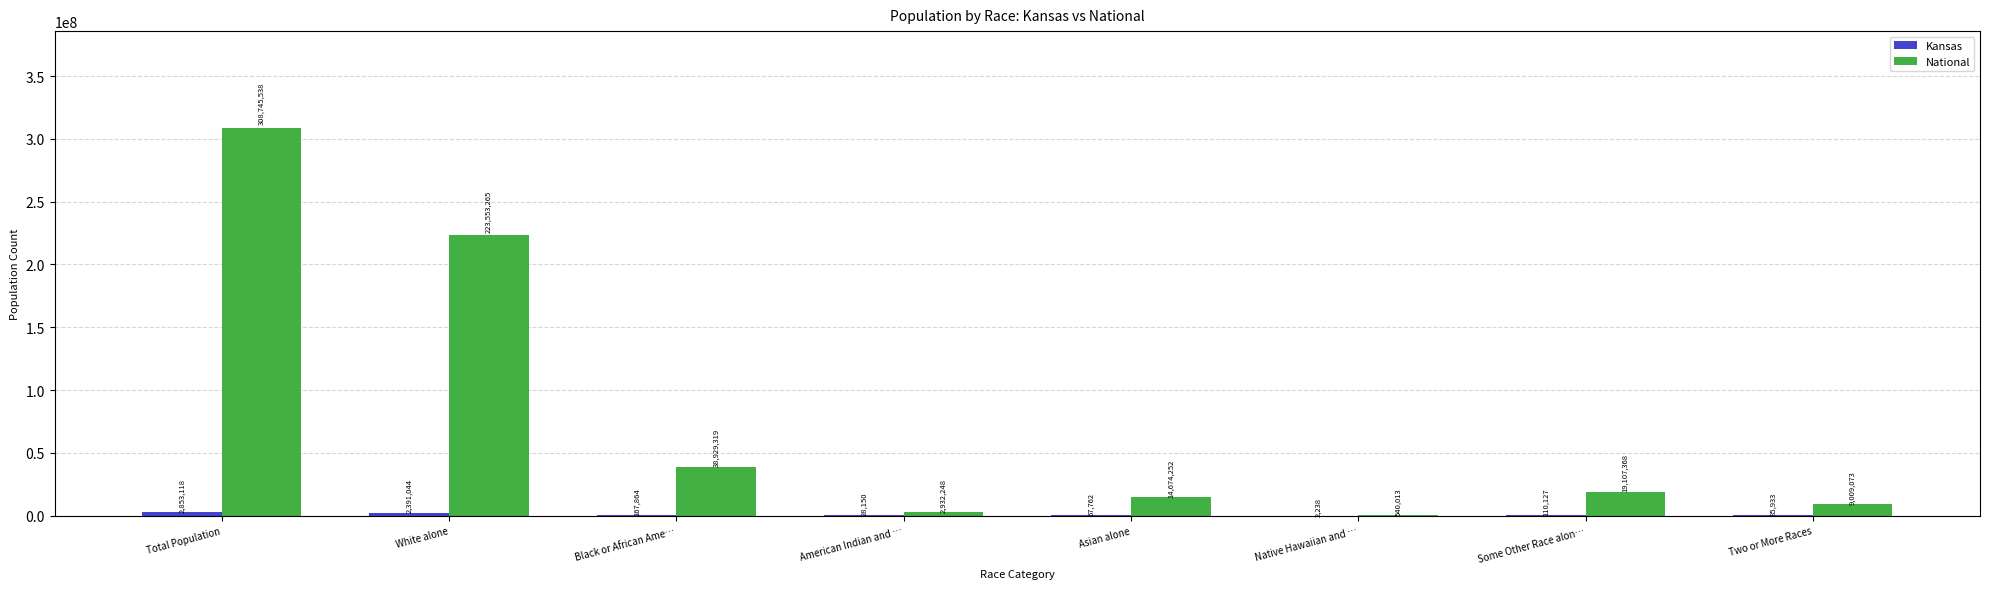

Which series changed the most between American Indian and … and Some Other Race alon…?

National